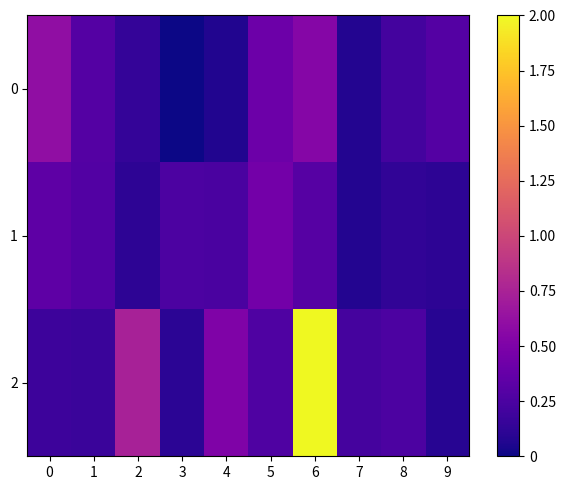

Which category has the lowest value across all series?

3